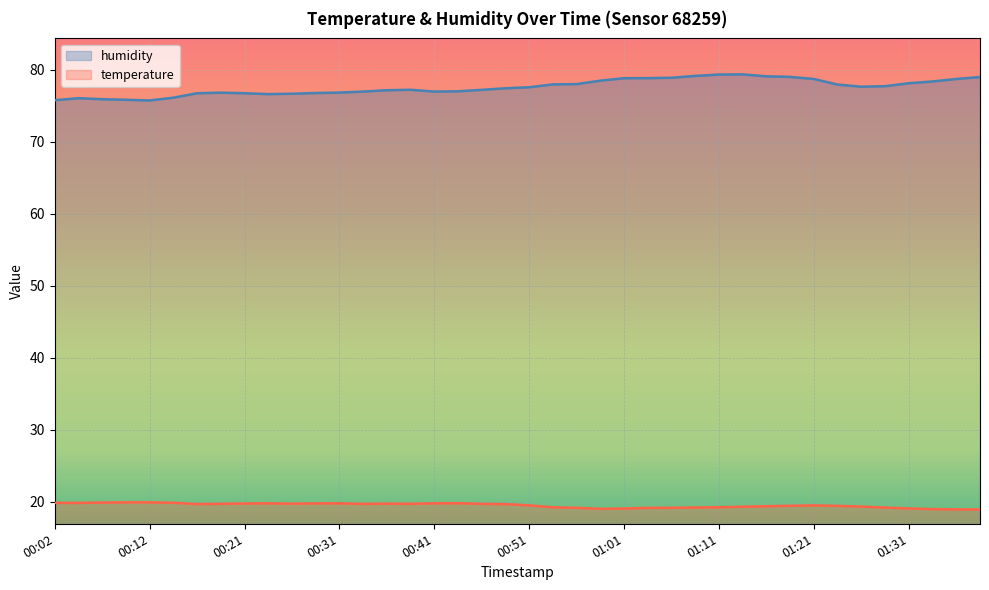

What is the highest value of the temperature series?

19.9